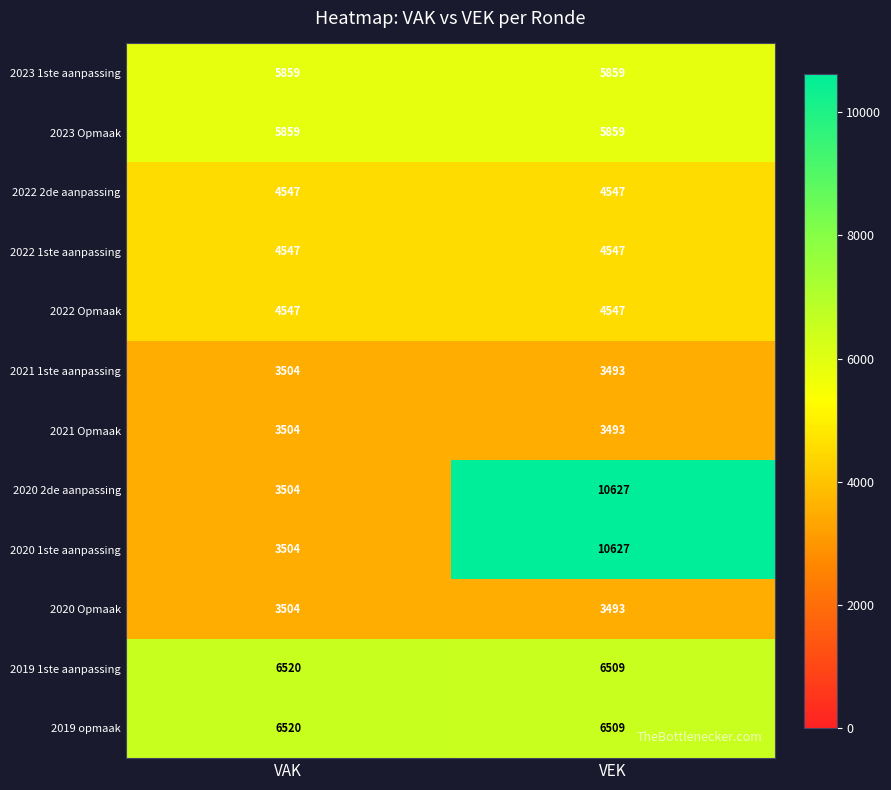

What is the difference between the highest and lowest values at VEK?

7134